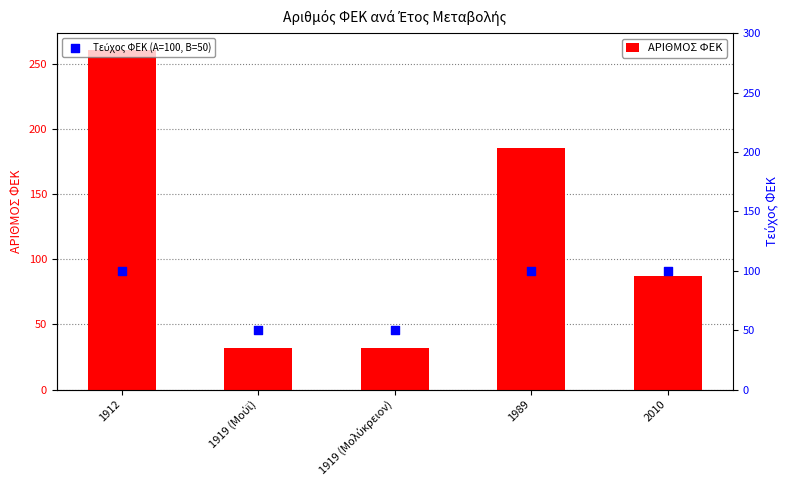

Which series contains the highest Y value?

ΑΡΙΘΜΟΣ ΦΕΚ